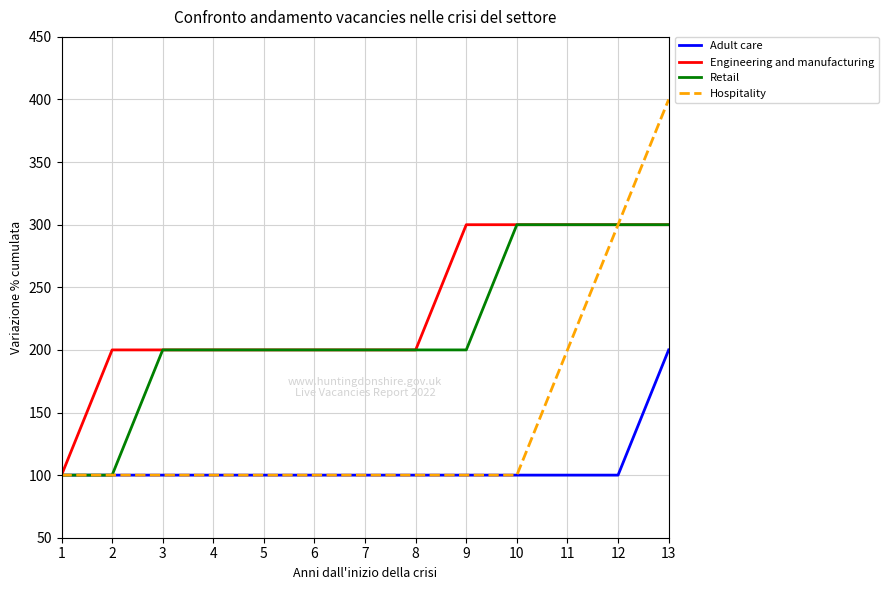

Does the chart have visible grid lines?

Yes